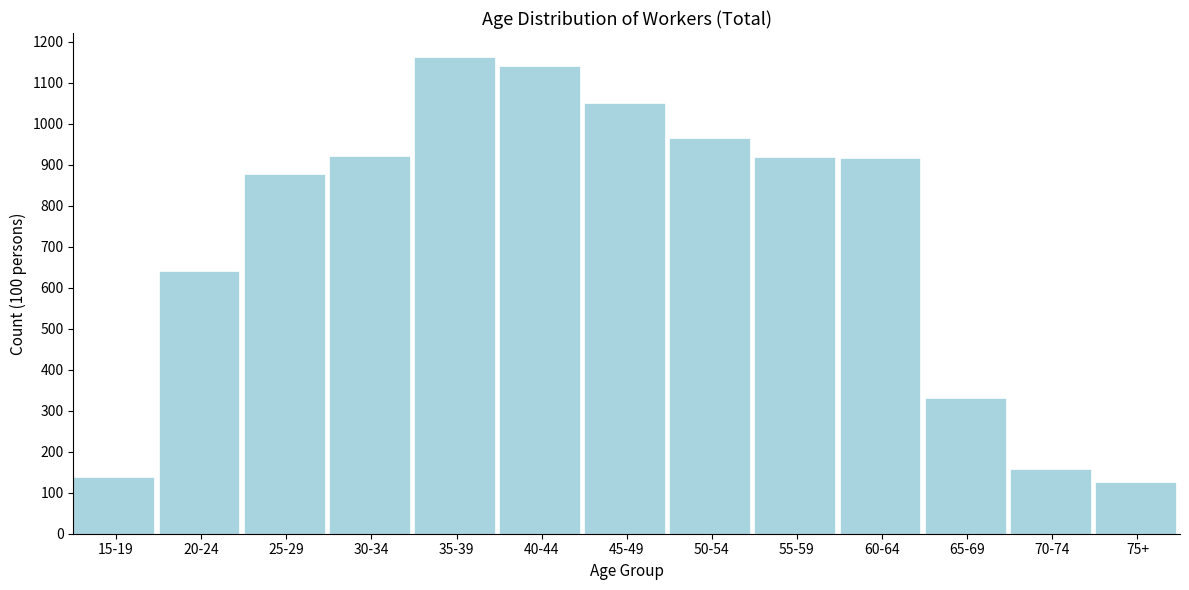

What is the label of the 2nd bar from the left?

20-24